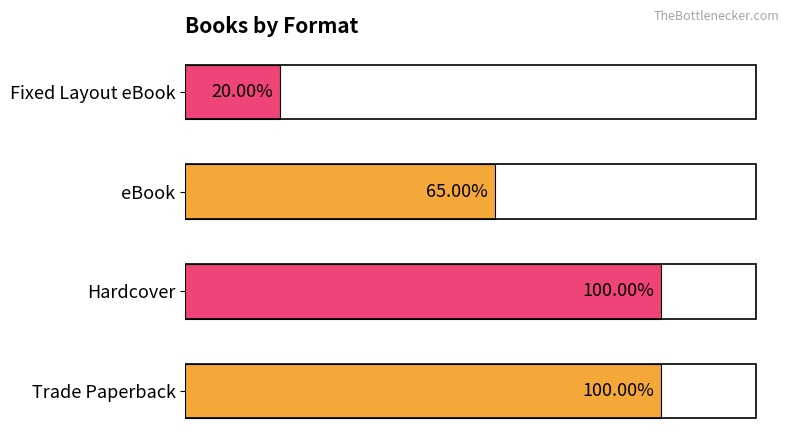

Are the bars horizontal?

Yes